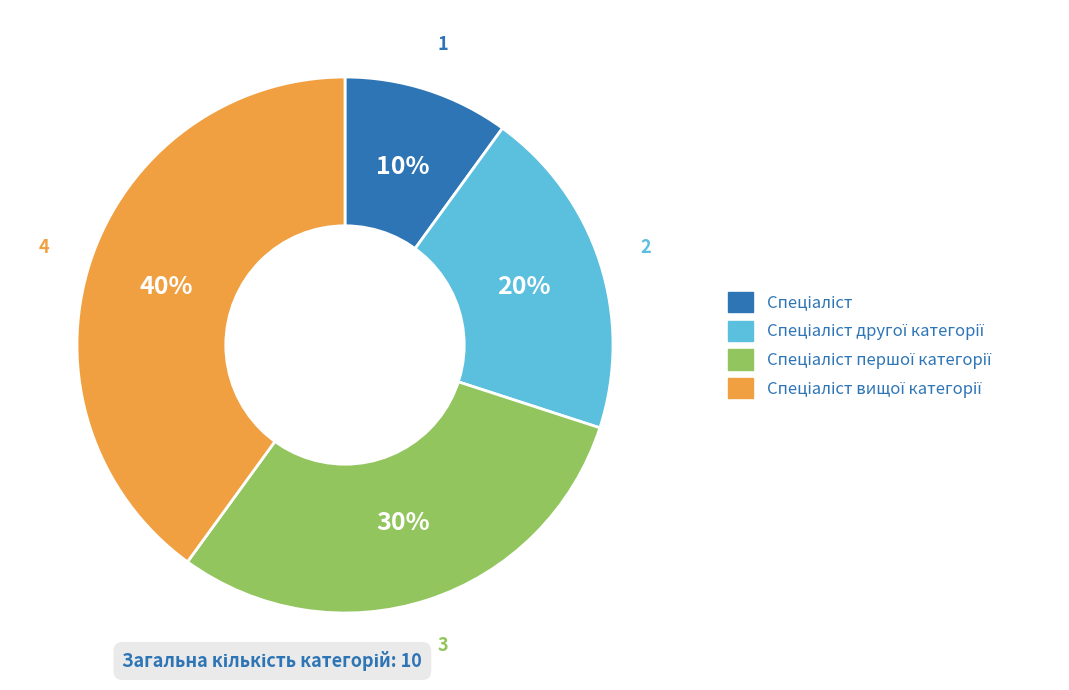

To the nearest percent, what is the average slice percentage?

25%